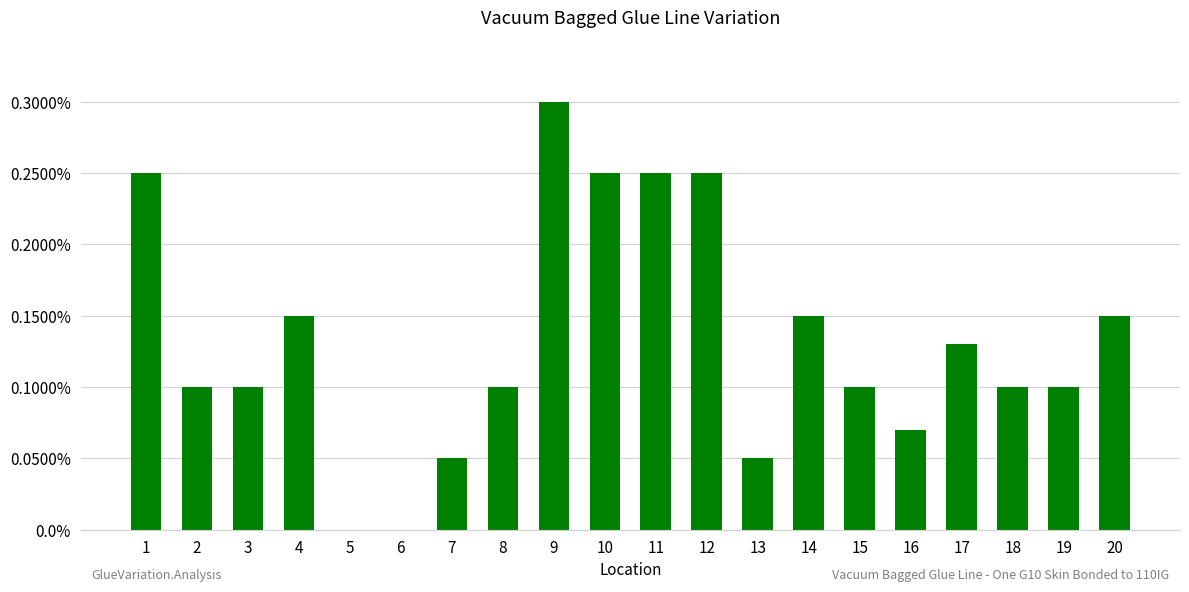

How many values are between 0 and 1?

20